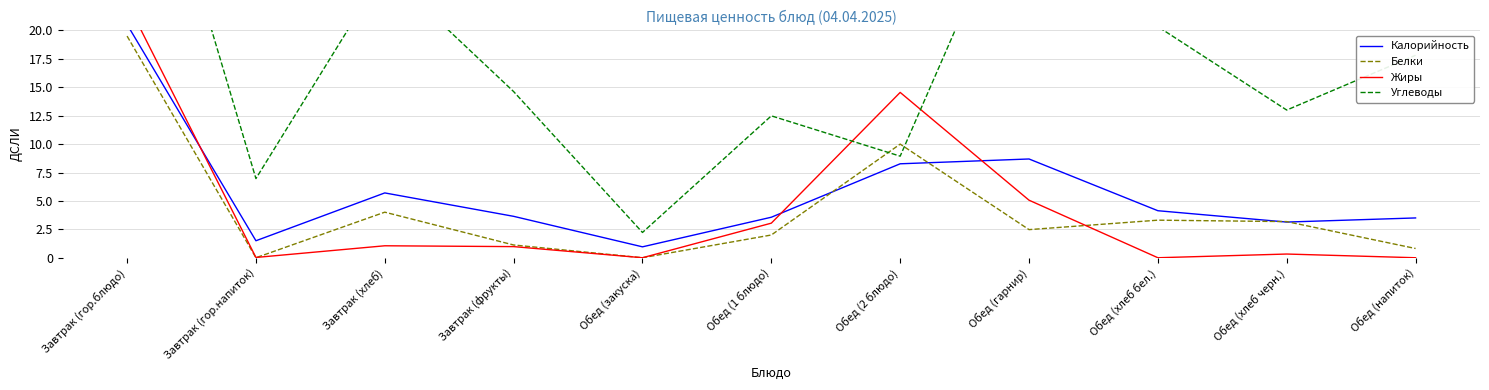

Rank the series at Обед (1 блюдо) from lowest to highest value.

Белки, Жиры, Калорийность, Углеводы